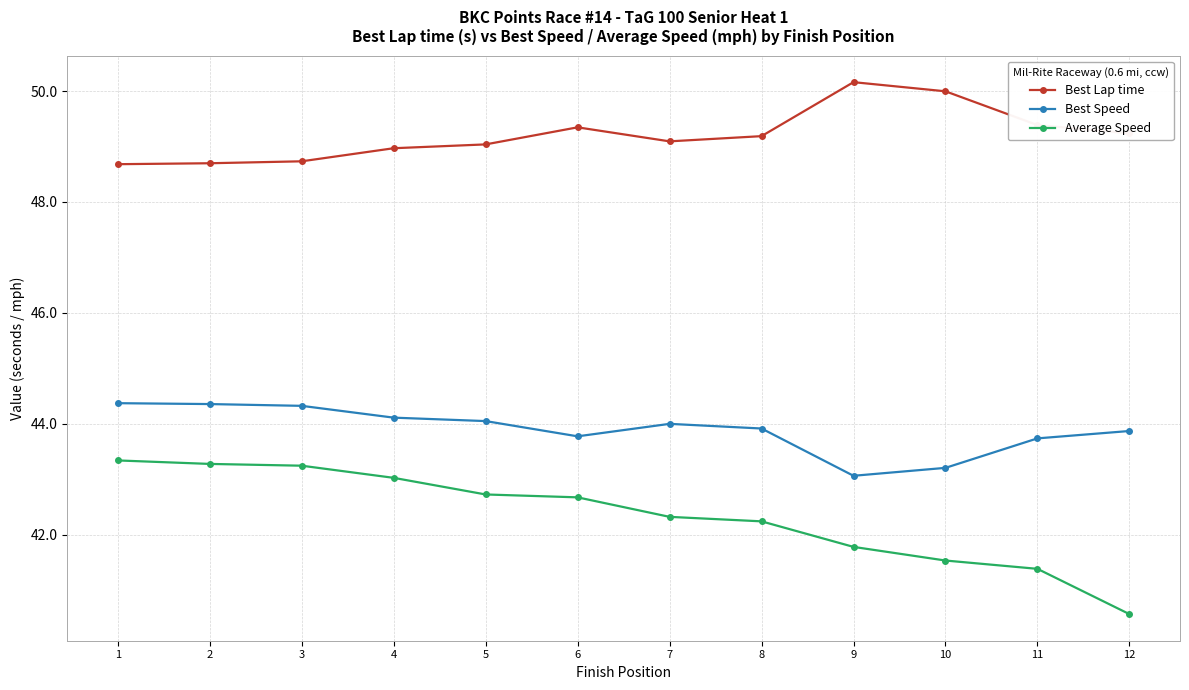

What is the greatest value displayed?

50.2